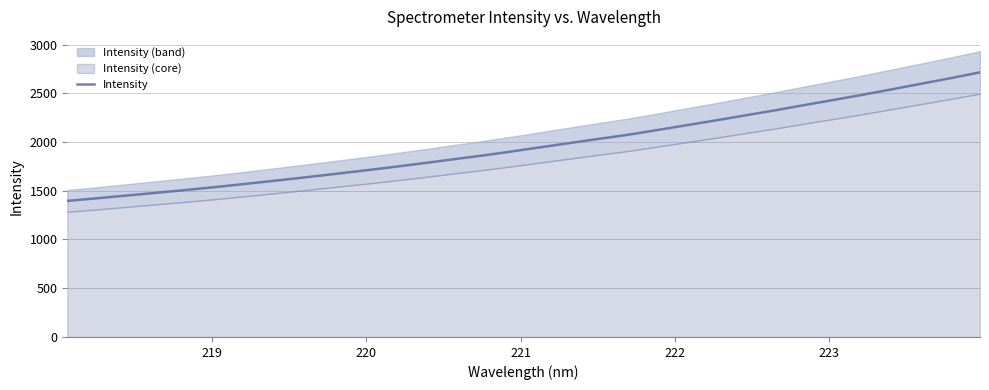

What is the highest value of the Intensity series?

2714.6